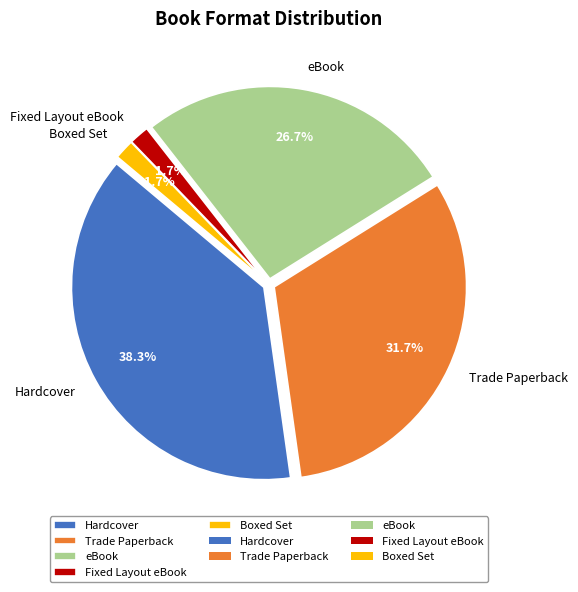

Between eBook and Boxed Set, which is larger?

eBook